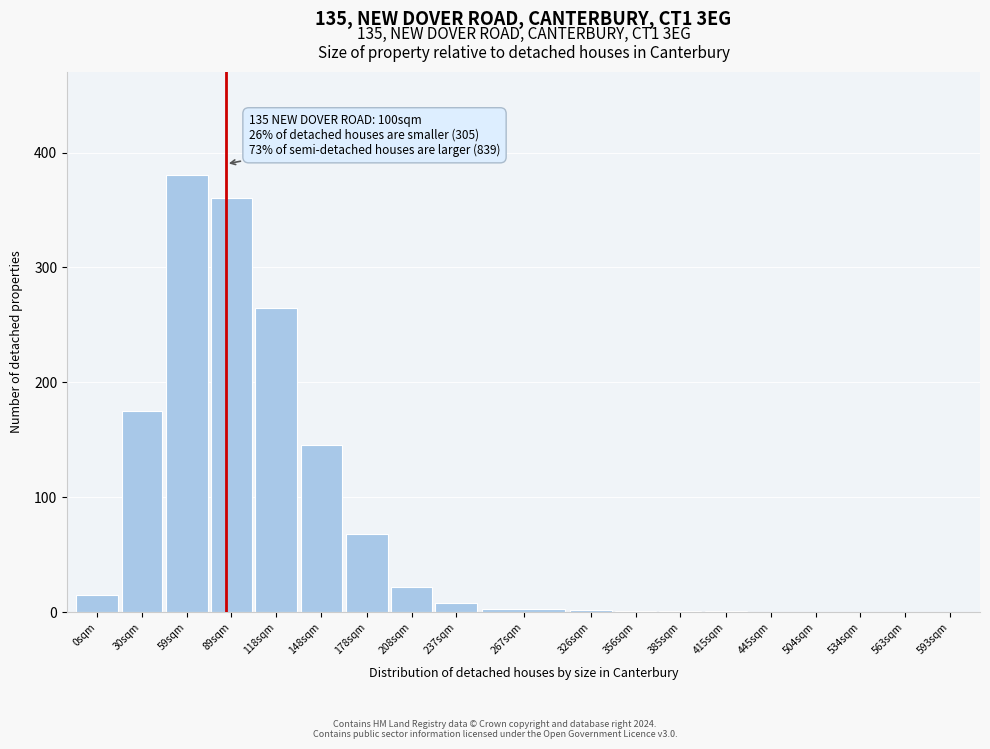

Which label corresponds to the largest value in the chart?

59sqm